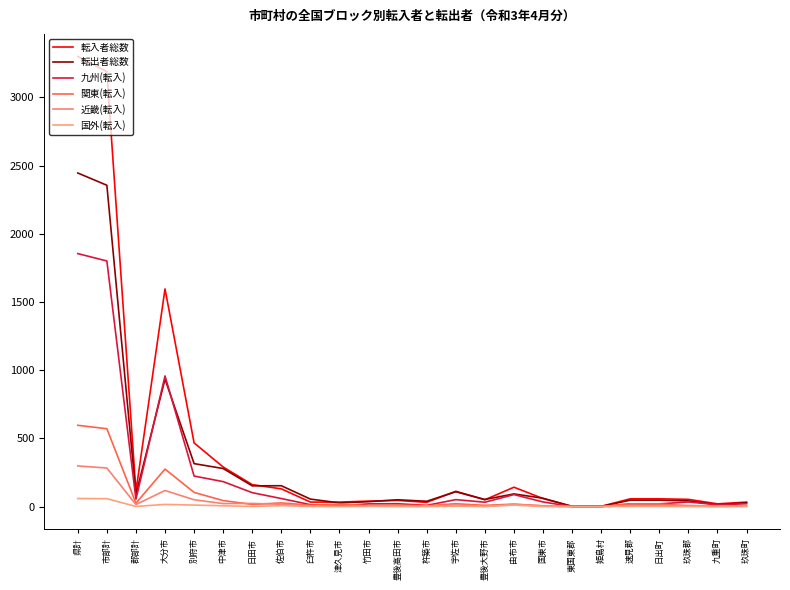

Between 大分市 and 津久見市, which series saw the biggest shift?

転入者総数